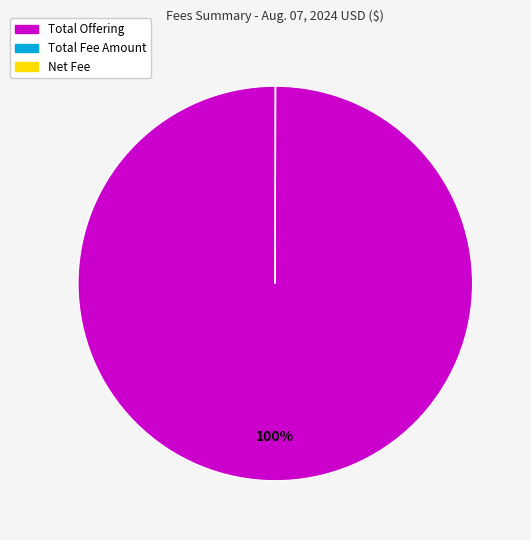

True or false: Total Offering accounts for 100% of the total.

True